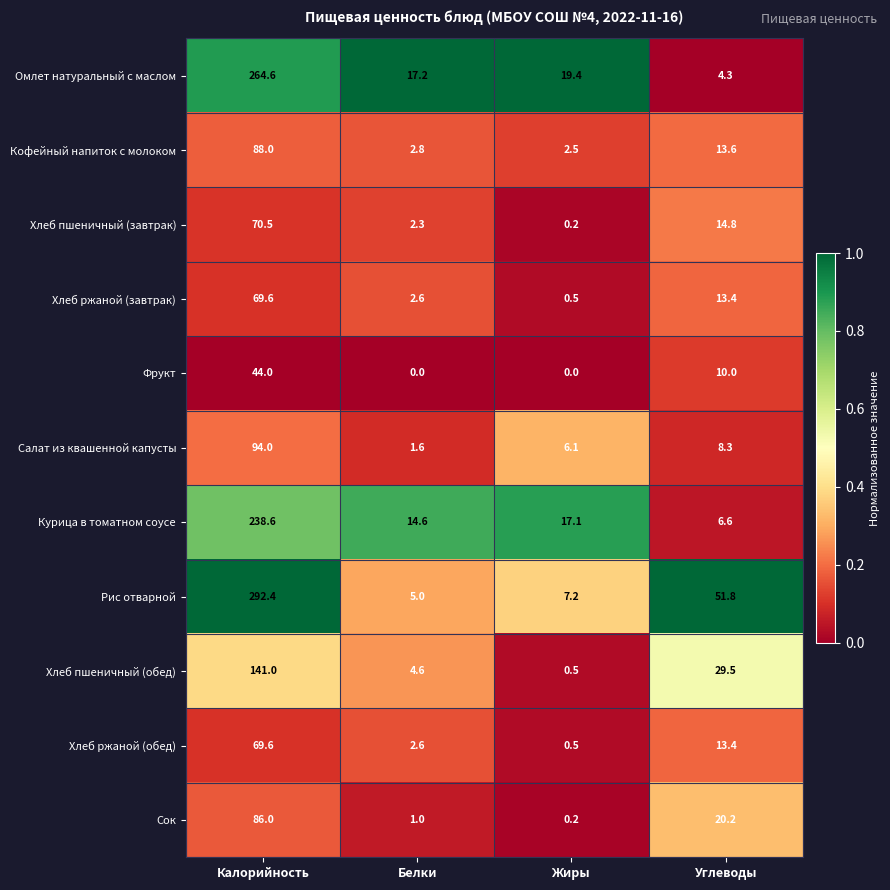

What is the spread (max minus min) of values at Белки?

17.2